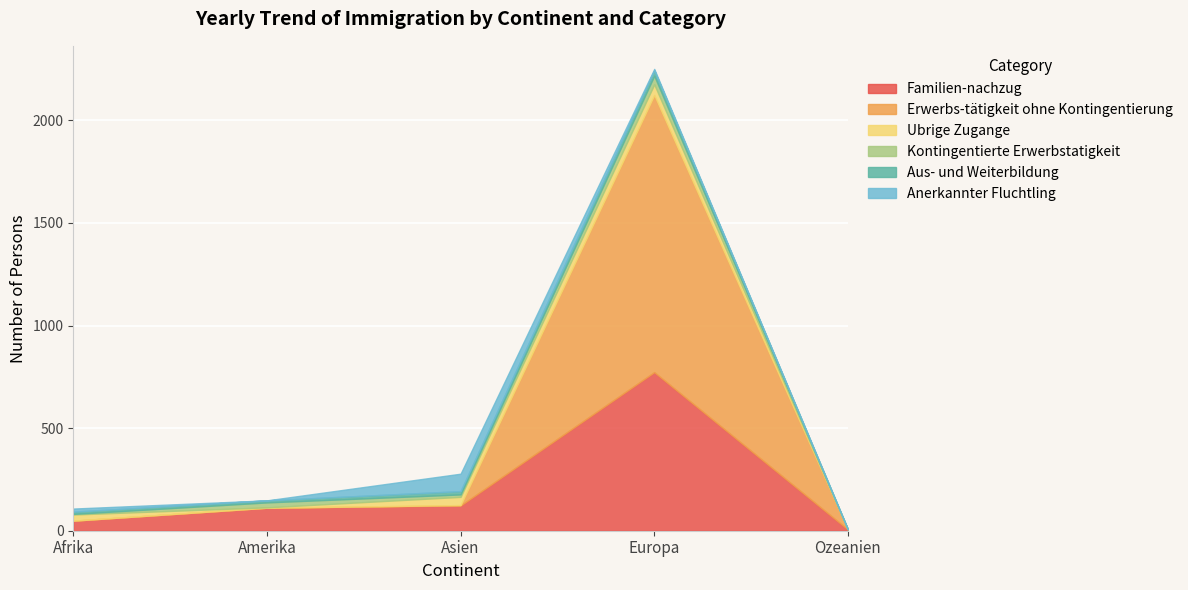

What are all the series names shown in the legend?

Familien-nachzug, Erwerbs-tätigkeit ohne Kontingentierung, Ubrige Zugange, Kontingentierte Erwerbstatigkeit, Aus- und Weiterbildung, Anerkannter Fluchtling